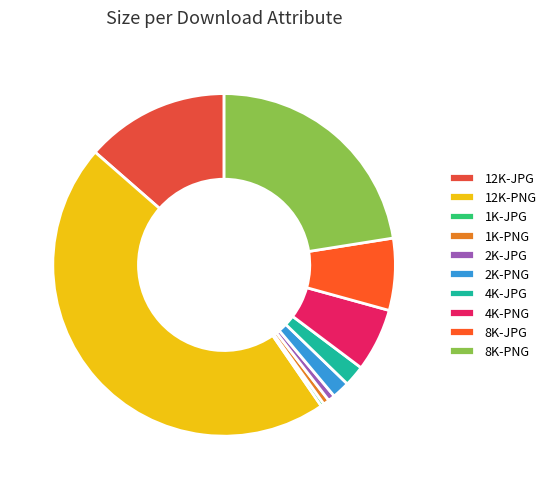

How many slices are in this pie chart?

10